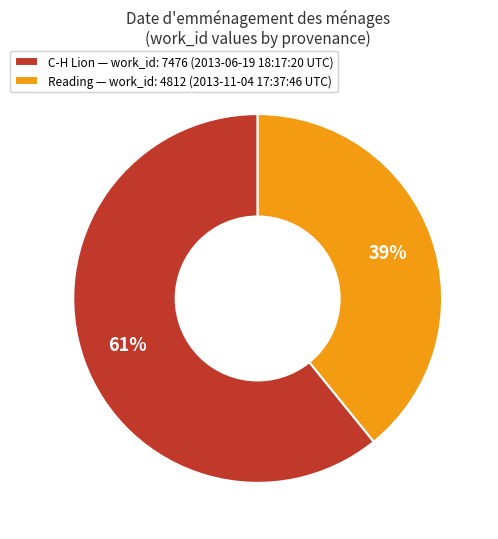

Which slice is the smallest?

Reading — work_id: 4812 (2013-11-04 17:37:46 UTC)